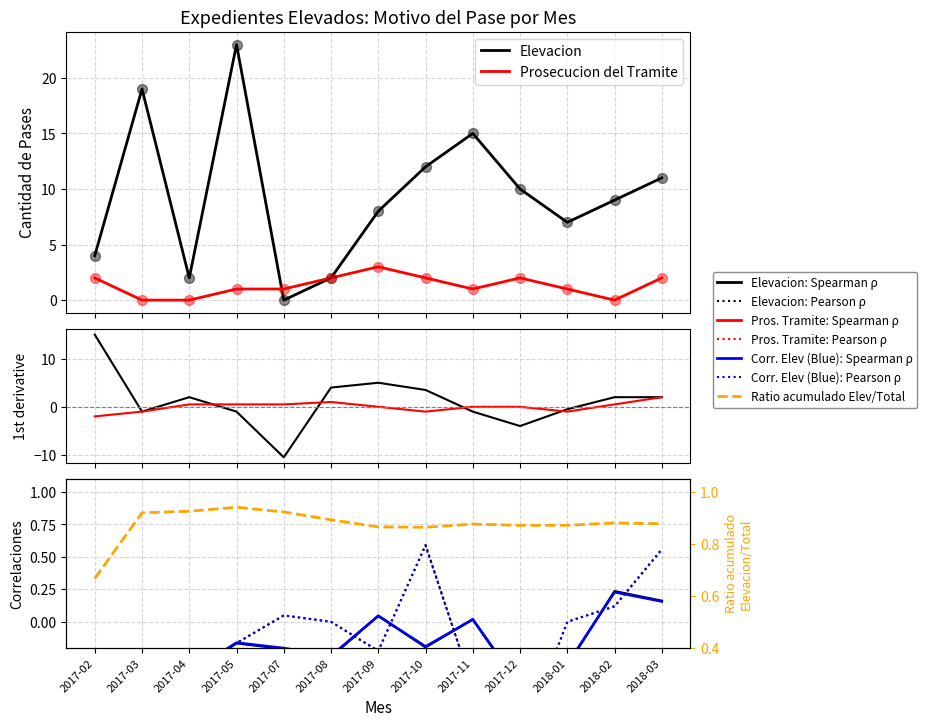

At how many categories does at least one series exceed 4?

9